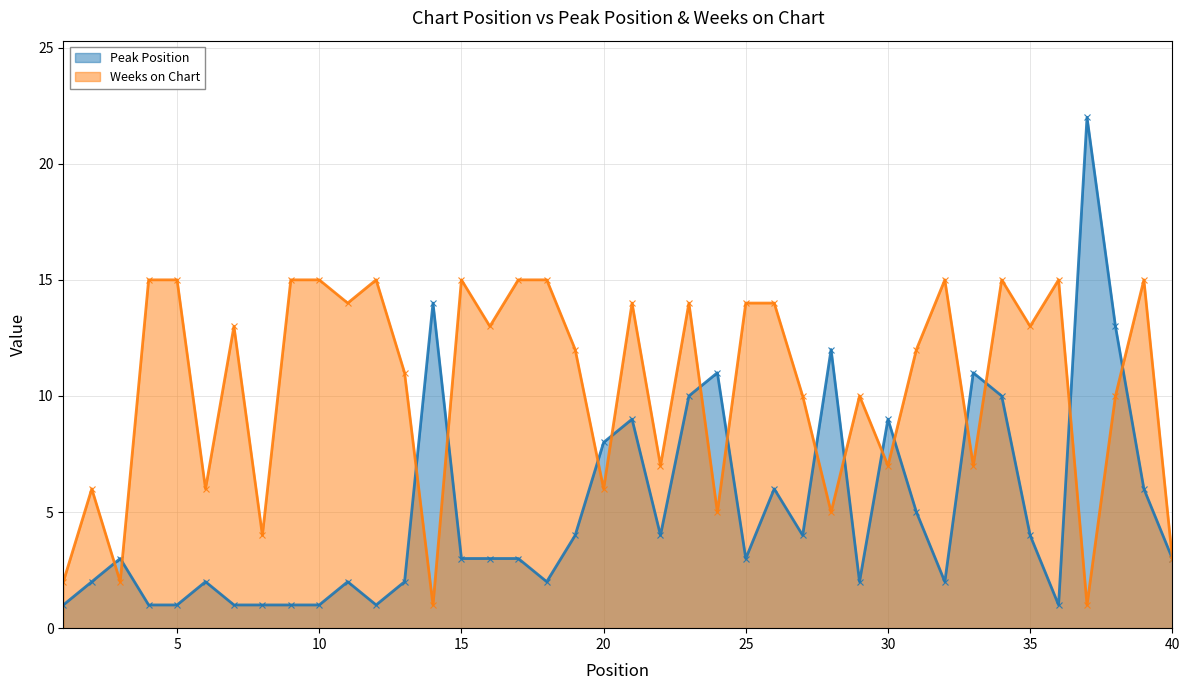

Reading left to right, transcribe all the data shown in this chart.

Peak Position: 1	2	3	1	1	2	1	1	1	1	2	1	2	14	3	3	3	2	4	8	9	4	10	11	3	6	4	12	2	9	5	2	11	10	4	1	22	13	6	3
Weeks on Chart: 2	6	2	15	15	6	13	4	15	15	14	15	11	1	15	13	15	15	12	6	14	7	14	5	14	14	10	5	10	7	12	15	7	15	13	15	1	10	15	3